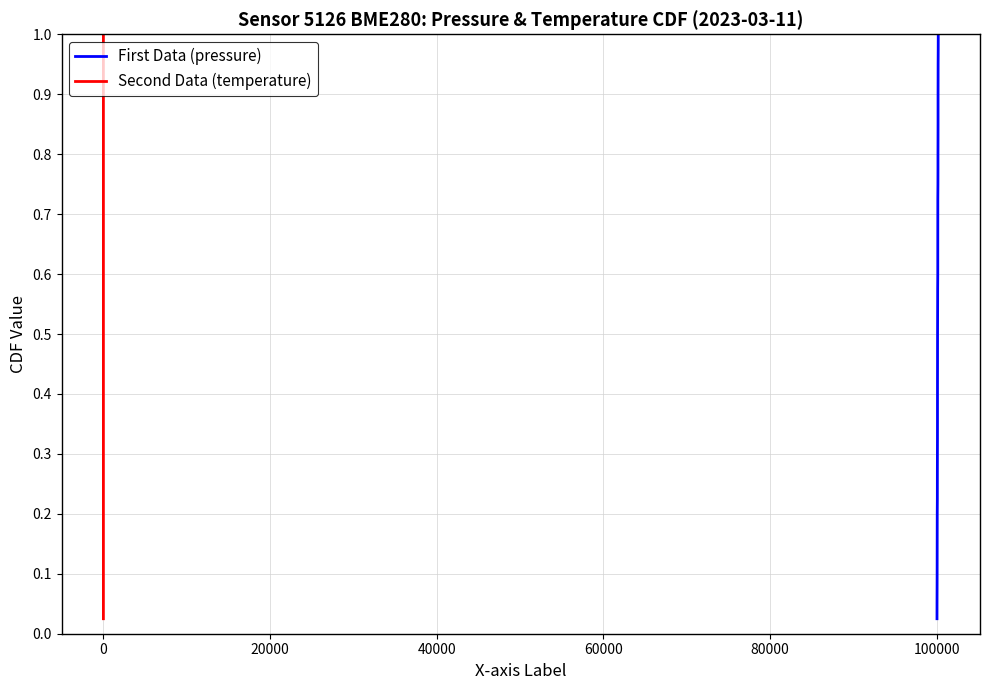

True or false: pressure and temperature cross at least once.

False